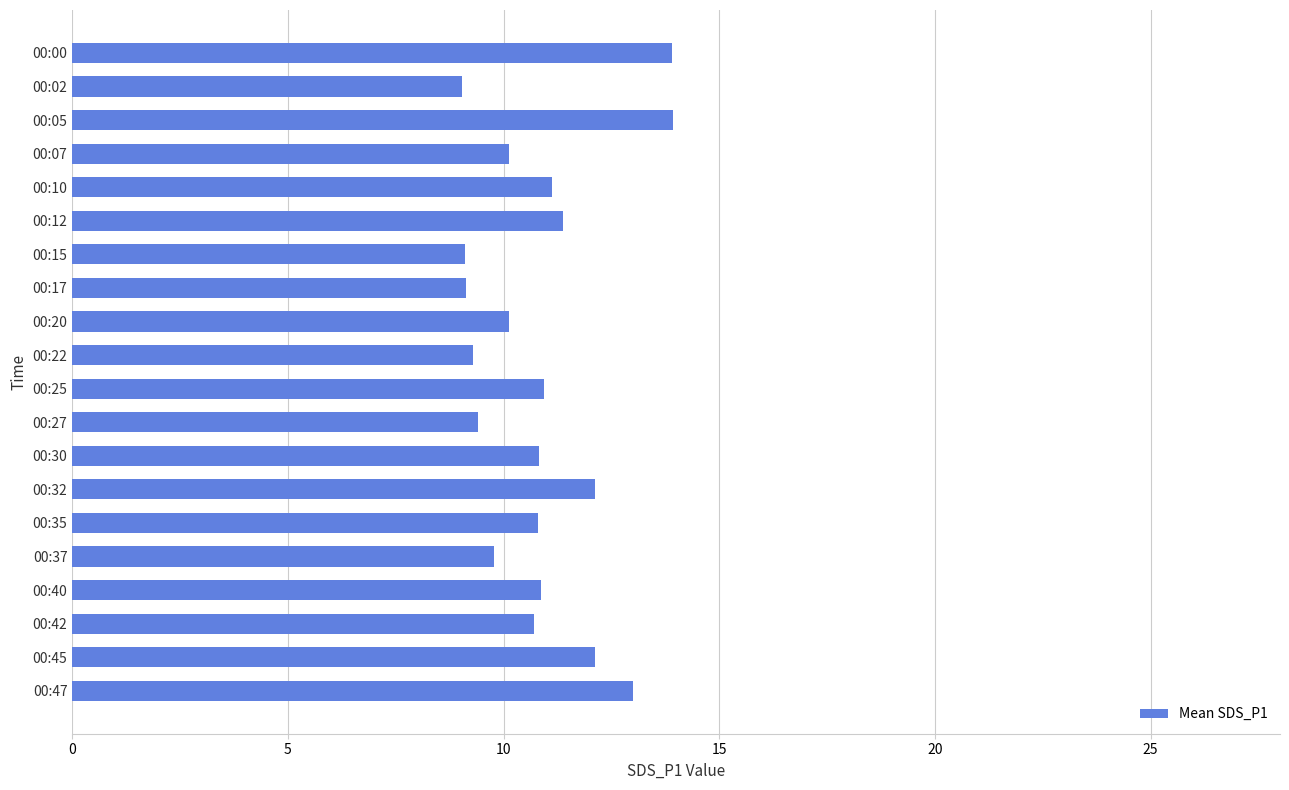

What is the difference between the maximum and minimum values?

4.9